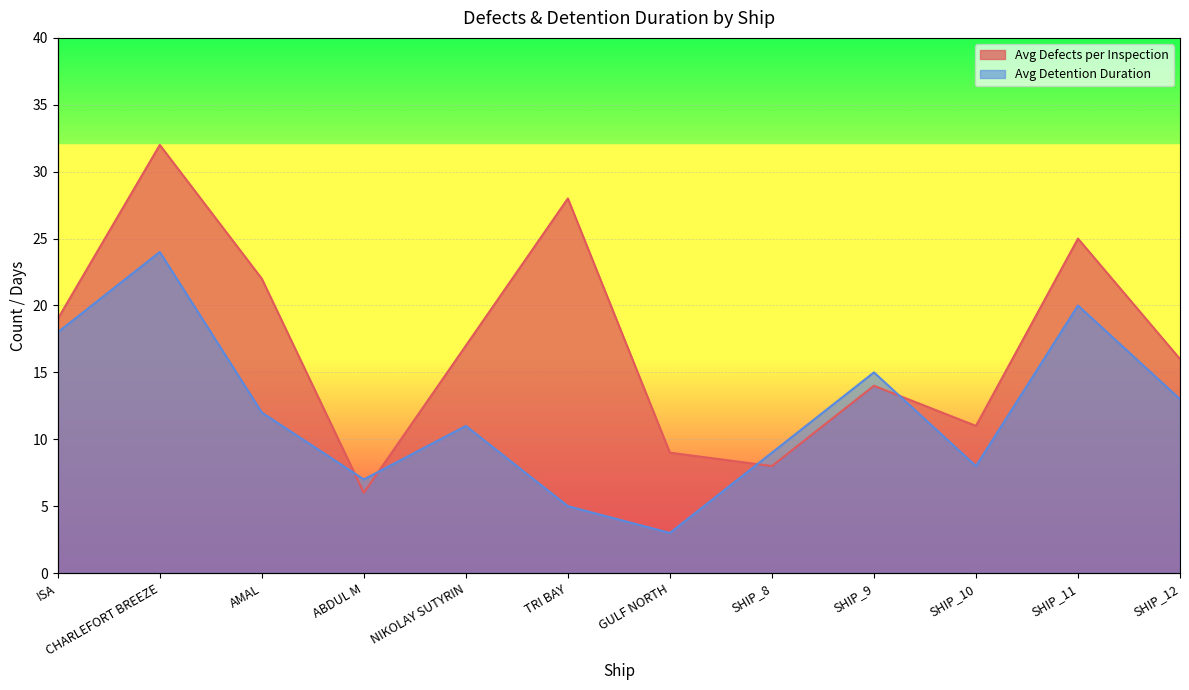

What is the label of the 12th point from the right?

ISA